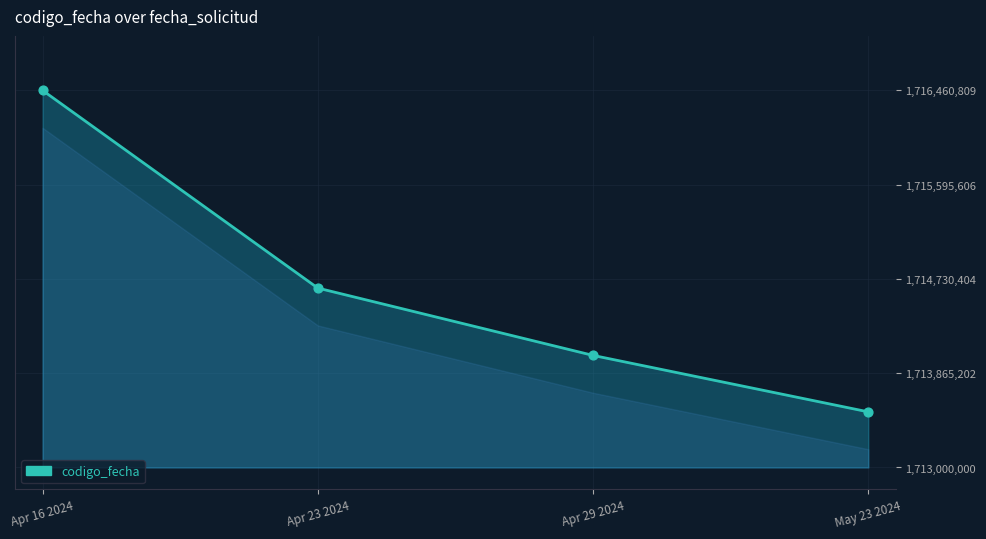

Which has a higher value, Apr 23 2024 or May 23 2024?

Apr 23 2024